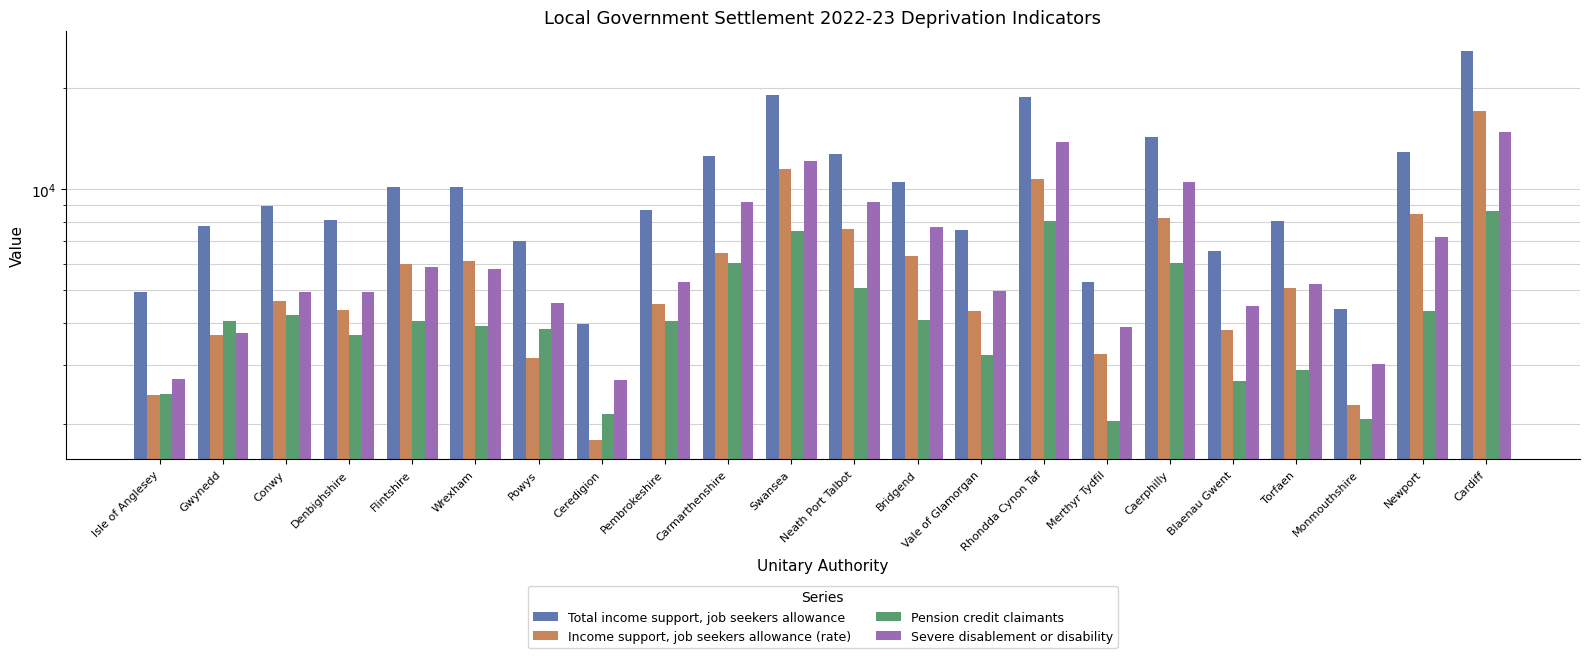

Reading left to right, transcribe all the data shown in this chart.

Total income support, job seekers allowance: 4935.8	7779.2	8942.1	8122.9	10160.8	10144.8	7026.8	3962.5	8693.4	12608.6	19174.5	12787.1	10507.7	7592.8	18913.1	5309.6	14304.9	6533.8	8035.8	4388.6	12922.6	25880.3
Income support, job seekers allowance (rate): 2432.4	3674.7	4636.1	4368.0	6003.2	6137.4	3138.7	1790.8	4553.1	6443.6	11492.6	7608.2	6344.6	4325.0	10725.3	3223.0	8189.8	3804.9	5076.0	2278.6	8467.7	17080.8
Pension credit claimants: 2459.4	4042.2	4232.7	3685.5	4062.2	3917.2	3827.4	2137.2	4064.1	6054.0	7512.7	5077.8	4066.2	3204.2	8056.9	2044.4	6013.8	2677.8	2892.5	2062.8	4353.6	8618.4
Severe disablement or disability: 2725.2	3734.9	4953.9	4958.8	5877.6	5782.6	4570.1	2693.6	5310.1	9151.1	12183.8	9195.2	7745.6	4978.9	13803.5	3894.4	10515.9	4492.8	5232.6	3025.4	7234.8	14798.0